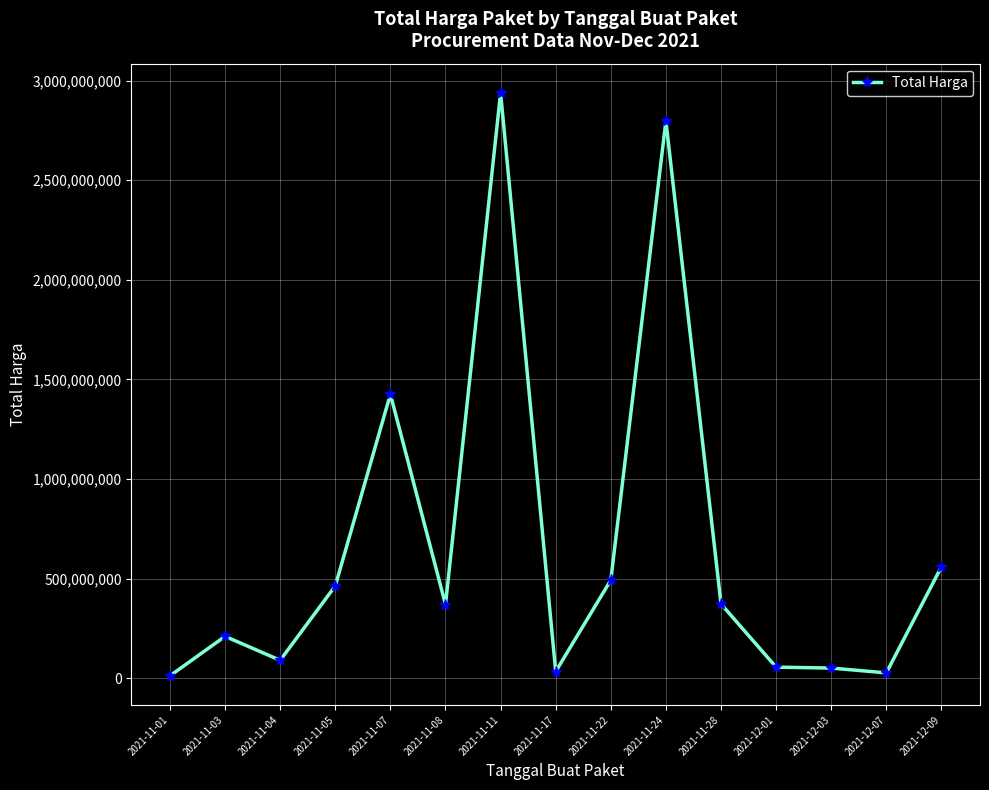

What is the value of the 2nd point from the left?

210711270